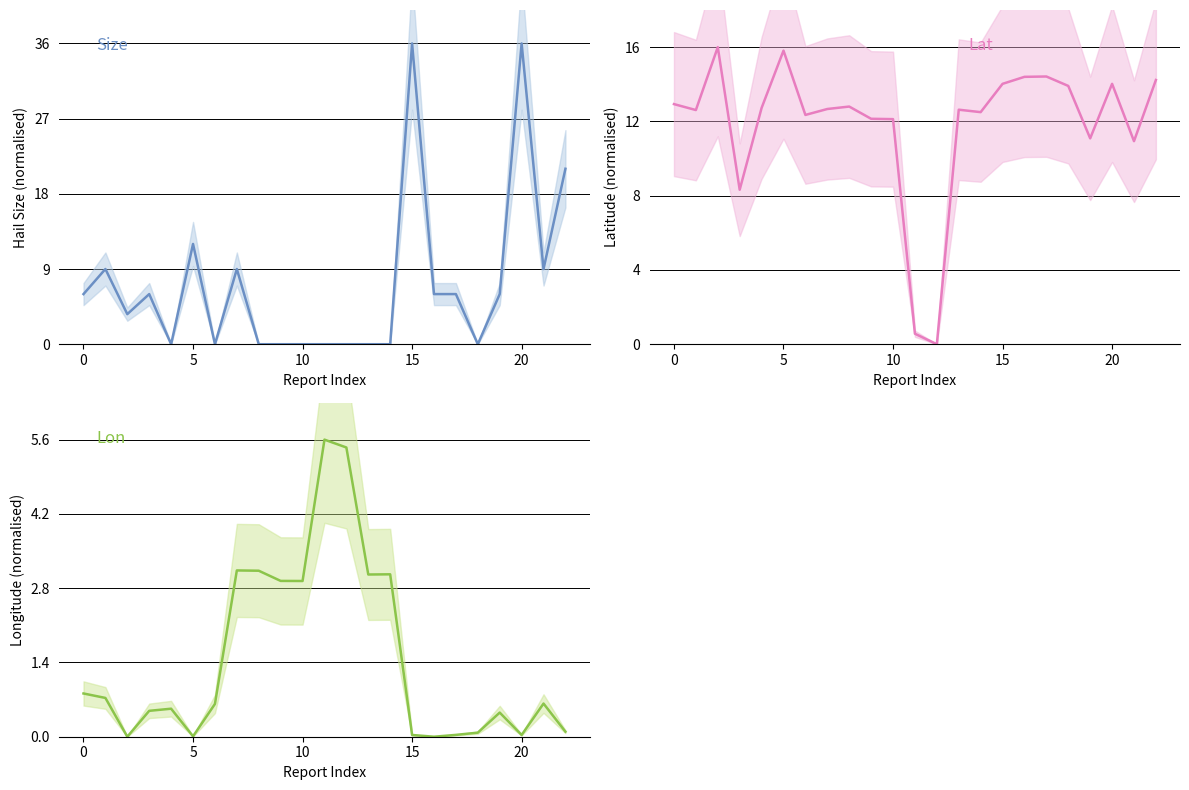

How many interior local valleys does the Lat series have?

7